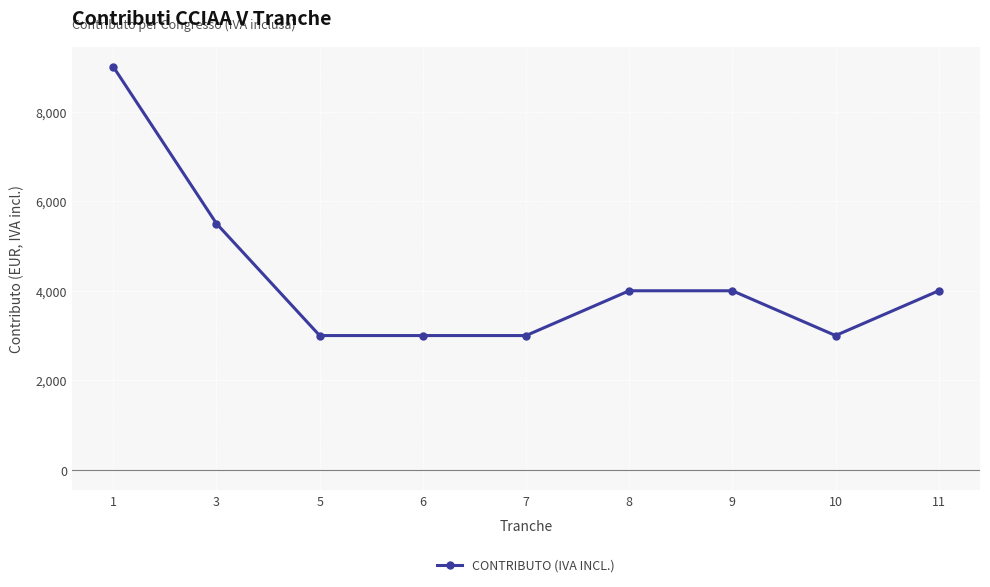

Approximately how many times larger is the value at 10 compared to 11?

0.8